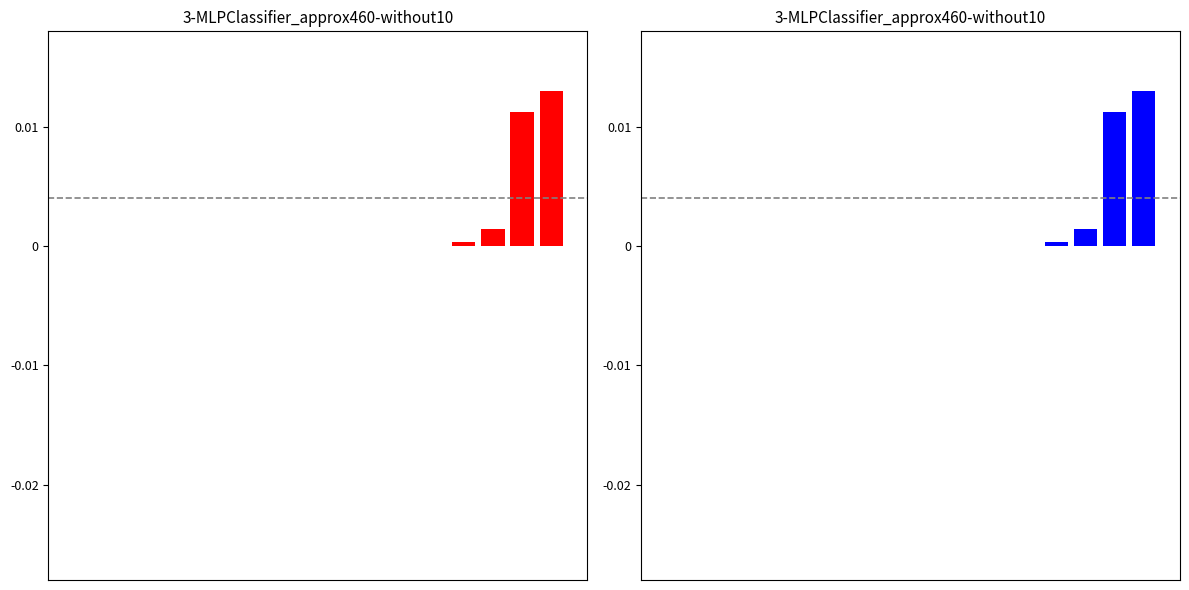

Which series has the largest range (max minus min)?

Поступления (красный)